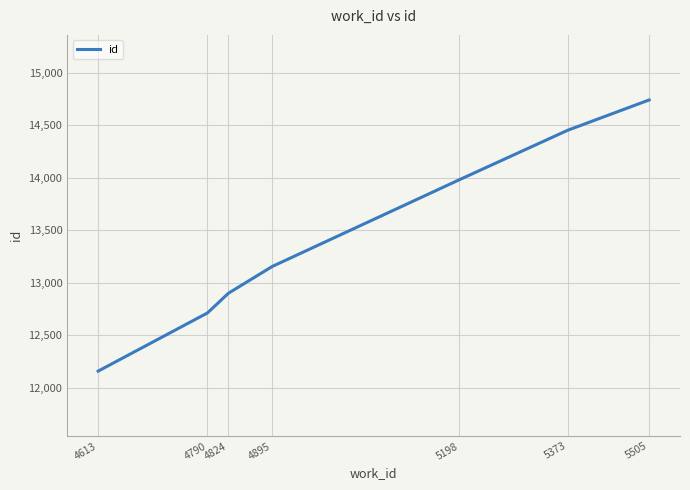

Rank the categories by value from highest to lowest.

5505, 5373, 5198, 4895, 4824, 4790, 4613